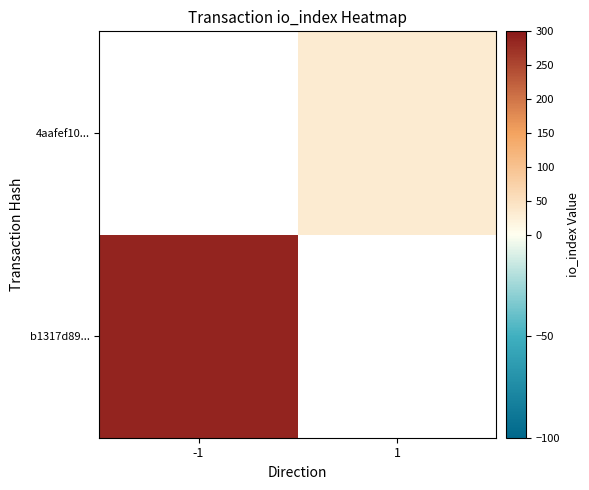

Is the value of b1317d89... at -1 greater than the value of 4aafef10... at -1?

No